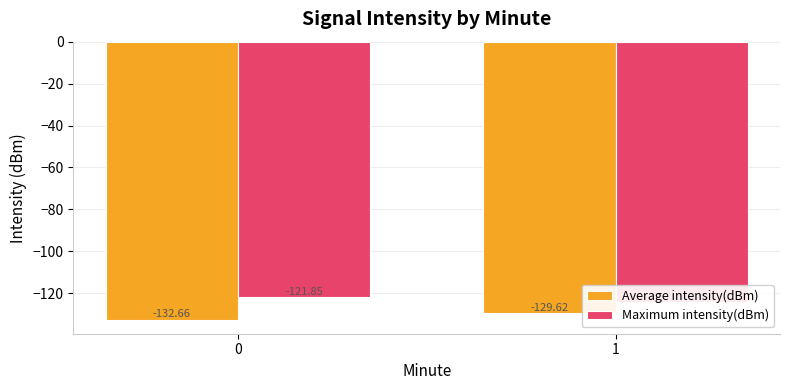

What are all the series names shown in the legend?

Average intensity(dBm), Maximum intensity(dBm)